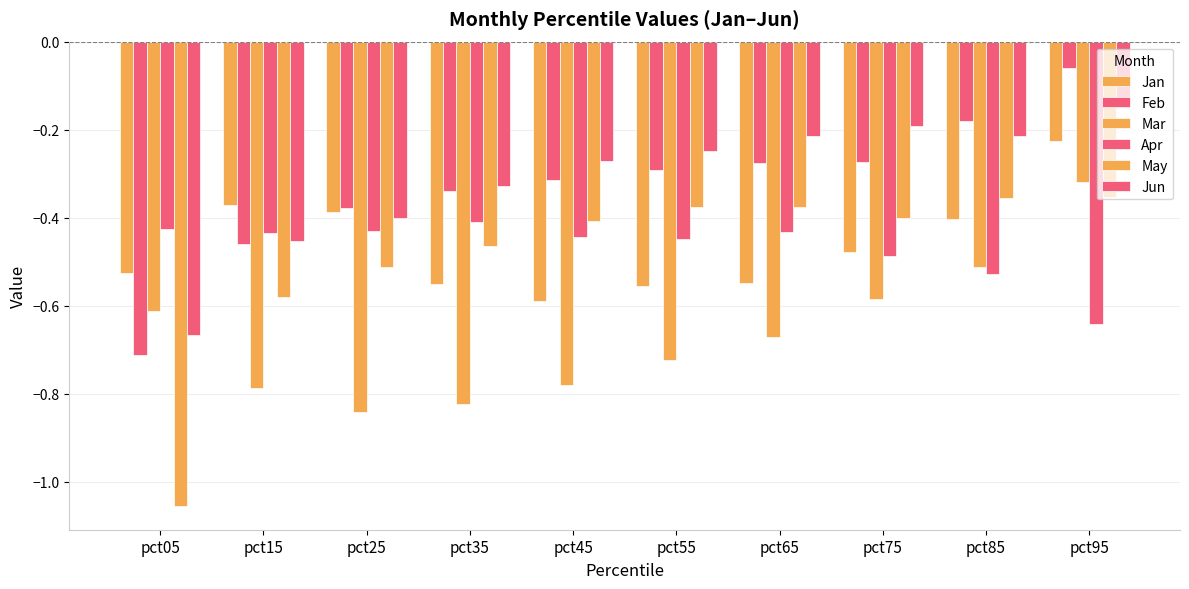

How many distinct data groups are displayed?

6